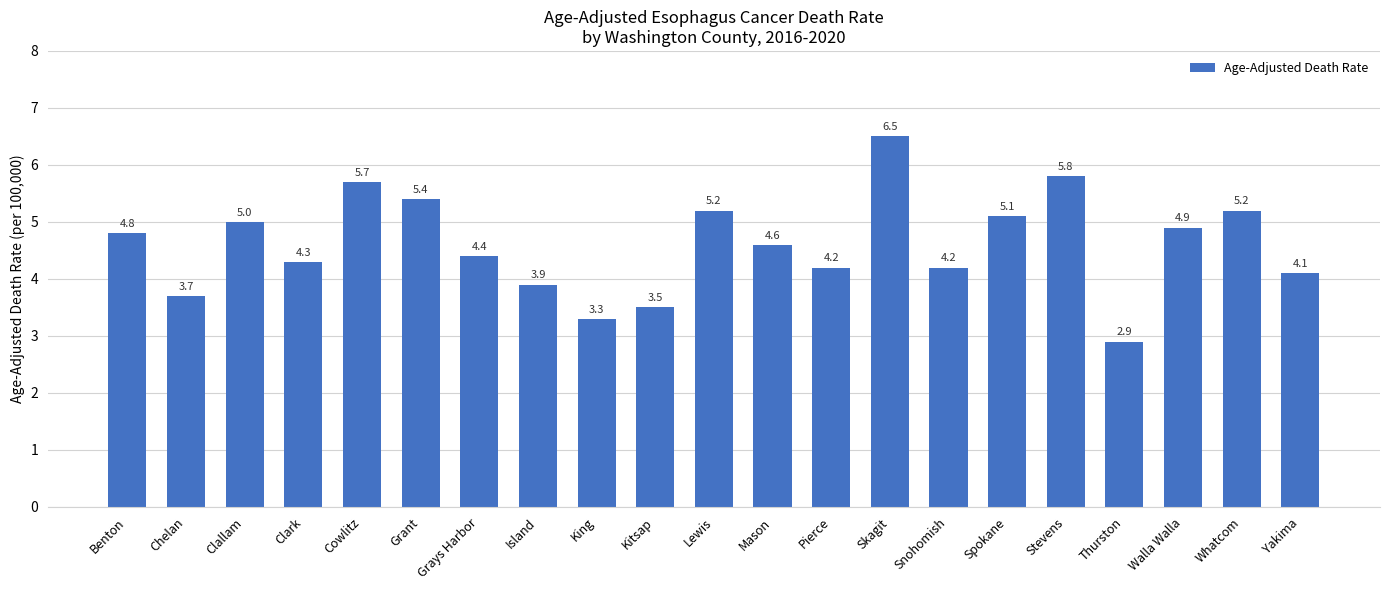

How many bars are there in total?

21